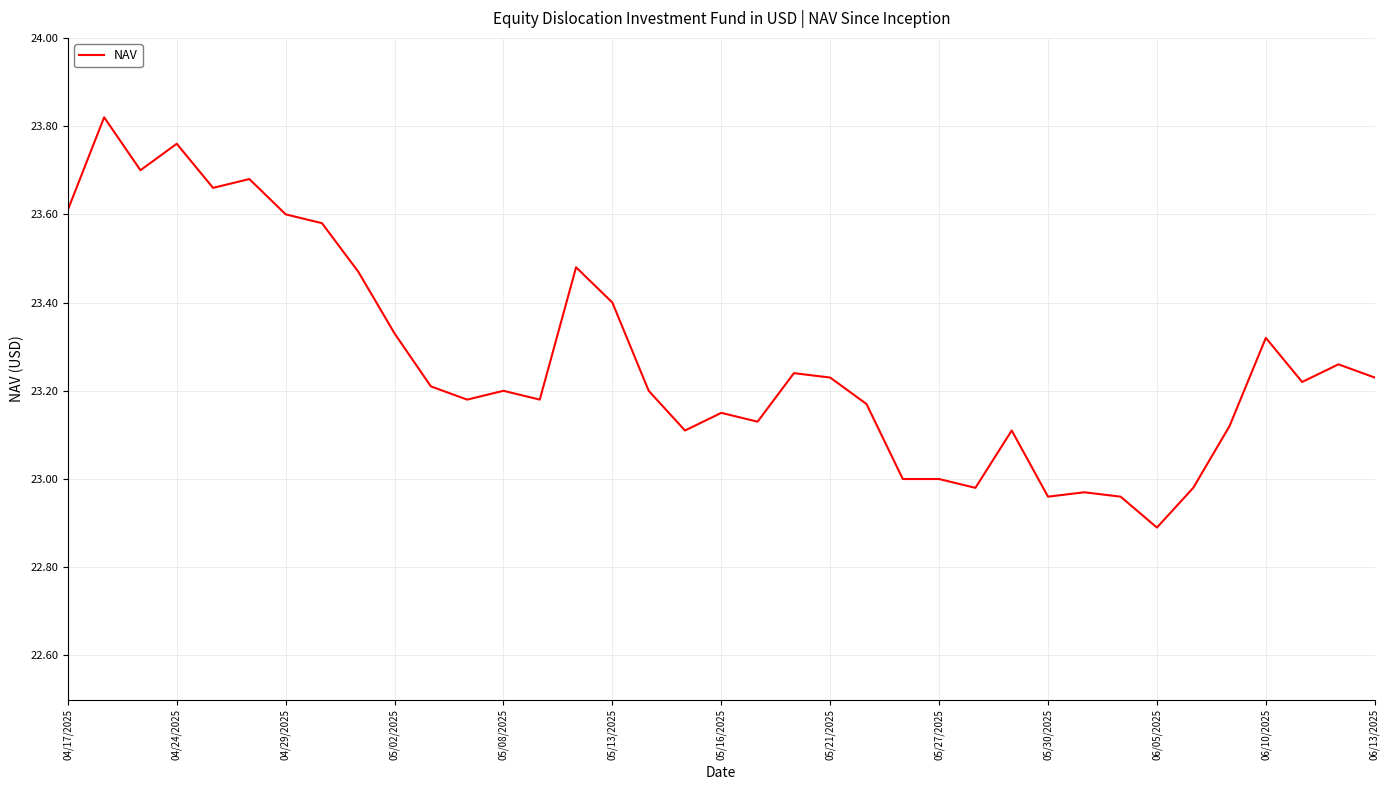

What is the smallest value displayed?

22.9